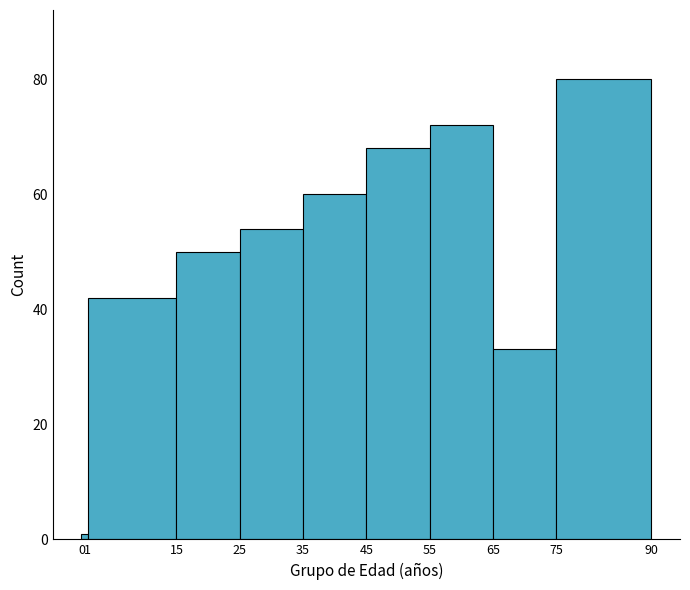

Reading left to right, transcribe this chart: for each bar, give the range it covers on the x-axis and its height. The values are not printed on the chart, so give them approximately, as read against the axis.

0 to 1: under 2
1 to 15: 42
15 to 25: 50
25 to 35: 54
35 to 45: 60
45 to 55: 68
55 to 65: 72
65 to 75: 34
75 to 90: 80